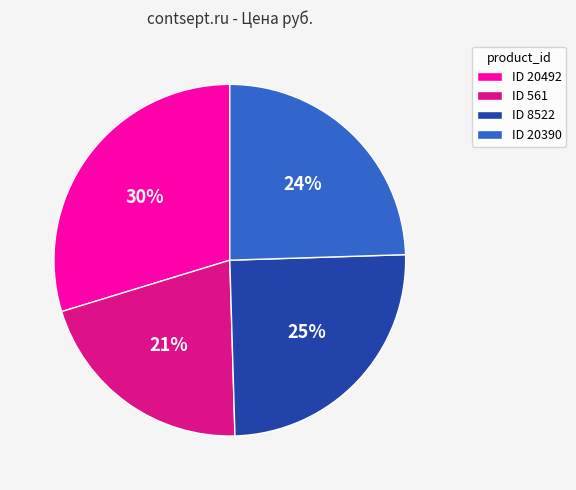

How many segments does this pie chart have?

4